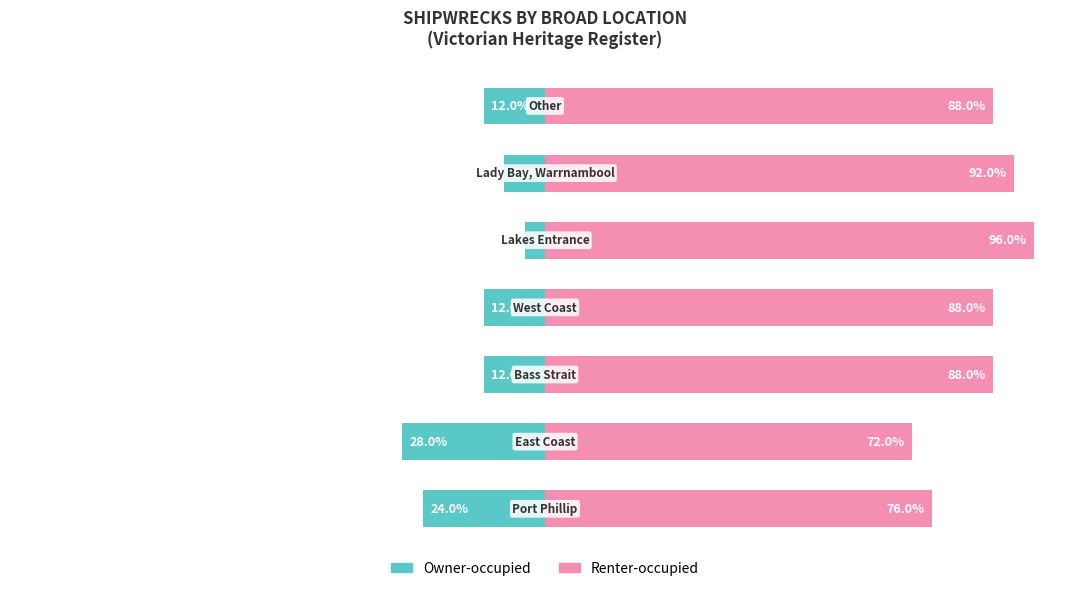

Which has a higher value, 6 or 3?

6